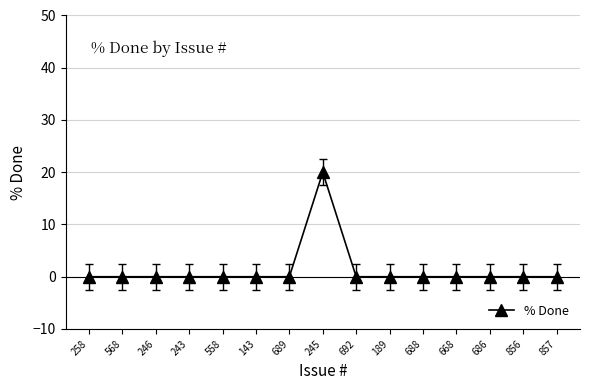

Which category has the highest value across all series?

245